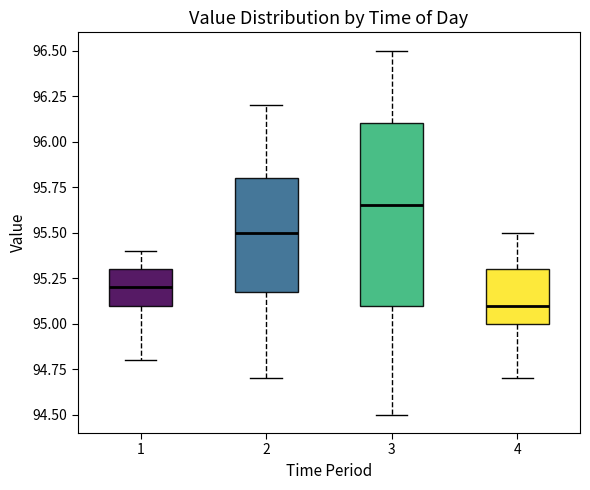

Which box is the tallest, from its lower edge to its upper edge?

3